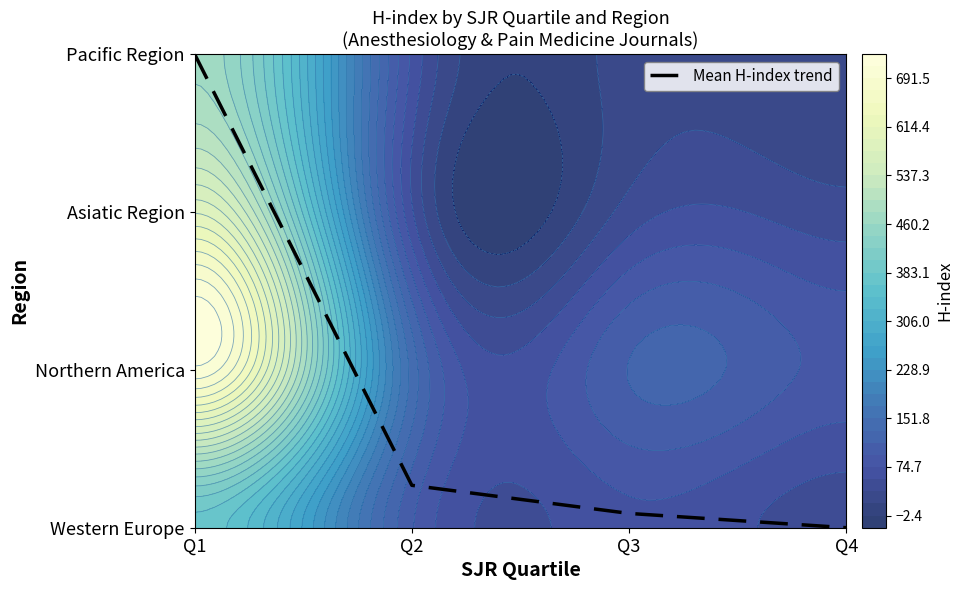

What is the sum of the values at Q4 and Q1?

3.0